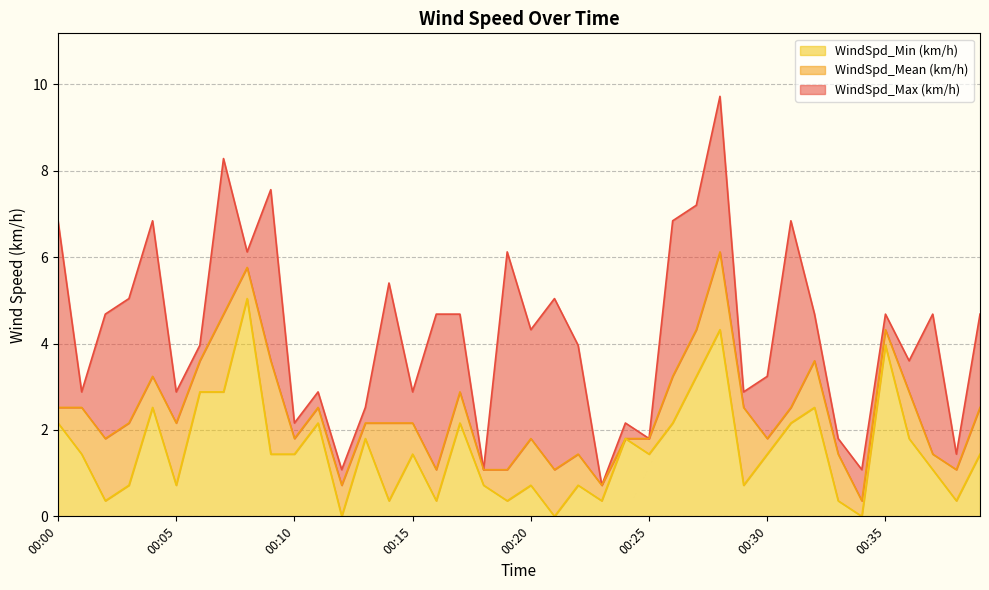

What are all the series names shown in the legend?

WindSpd_Min (km/h), WindSpd_Mean (km/h), WindSpd_Max (km/h)